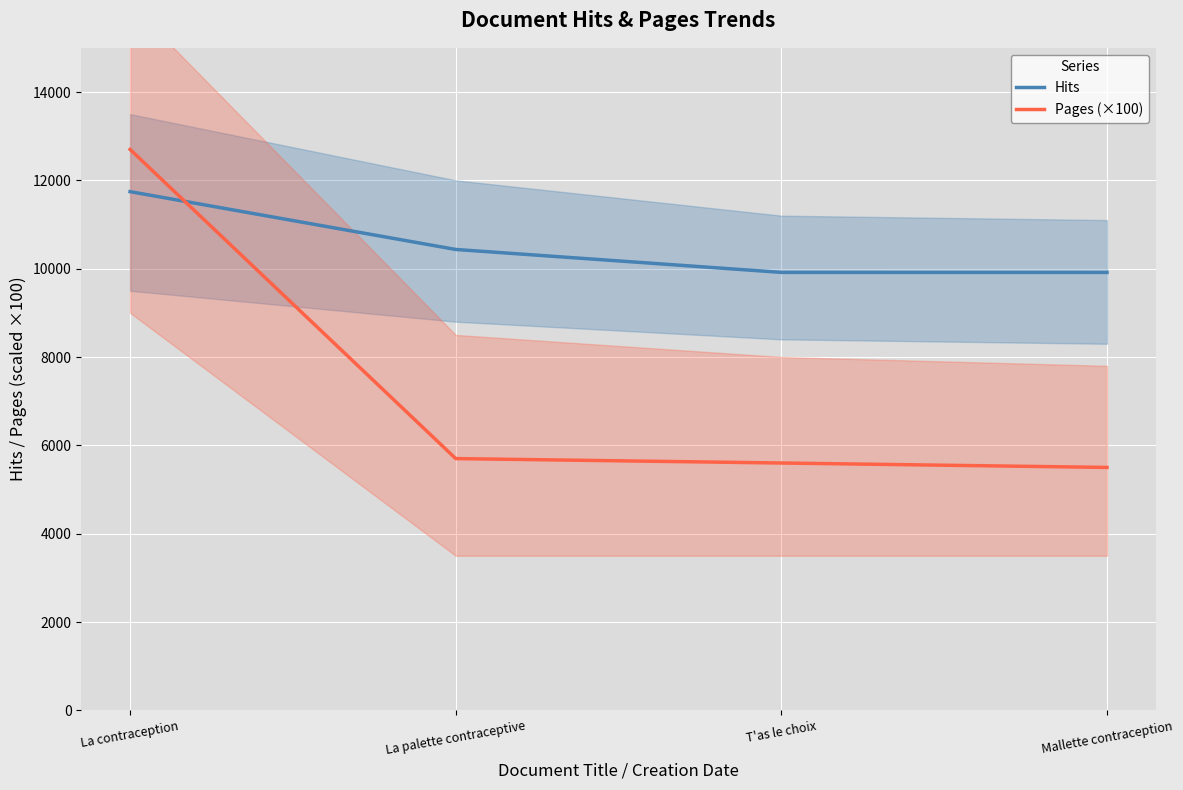

At how many categories does at least one series exceed 8102?

4